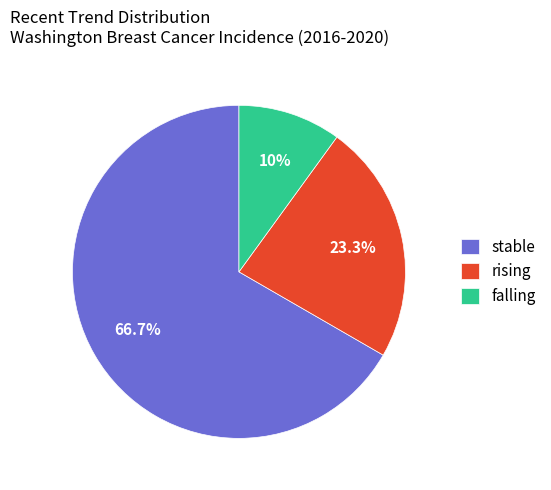

Which slice is the smallest?

falling